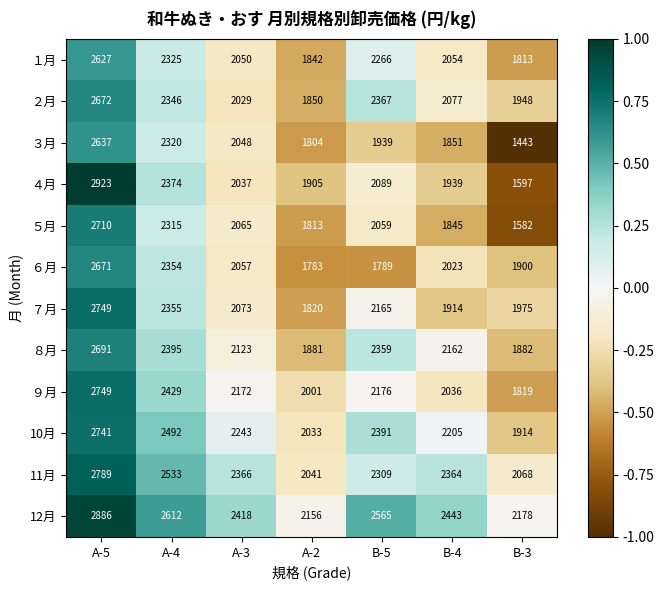

What is the difference between the second highest and minimum values in the ６月 series?

571